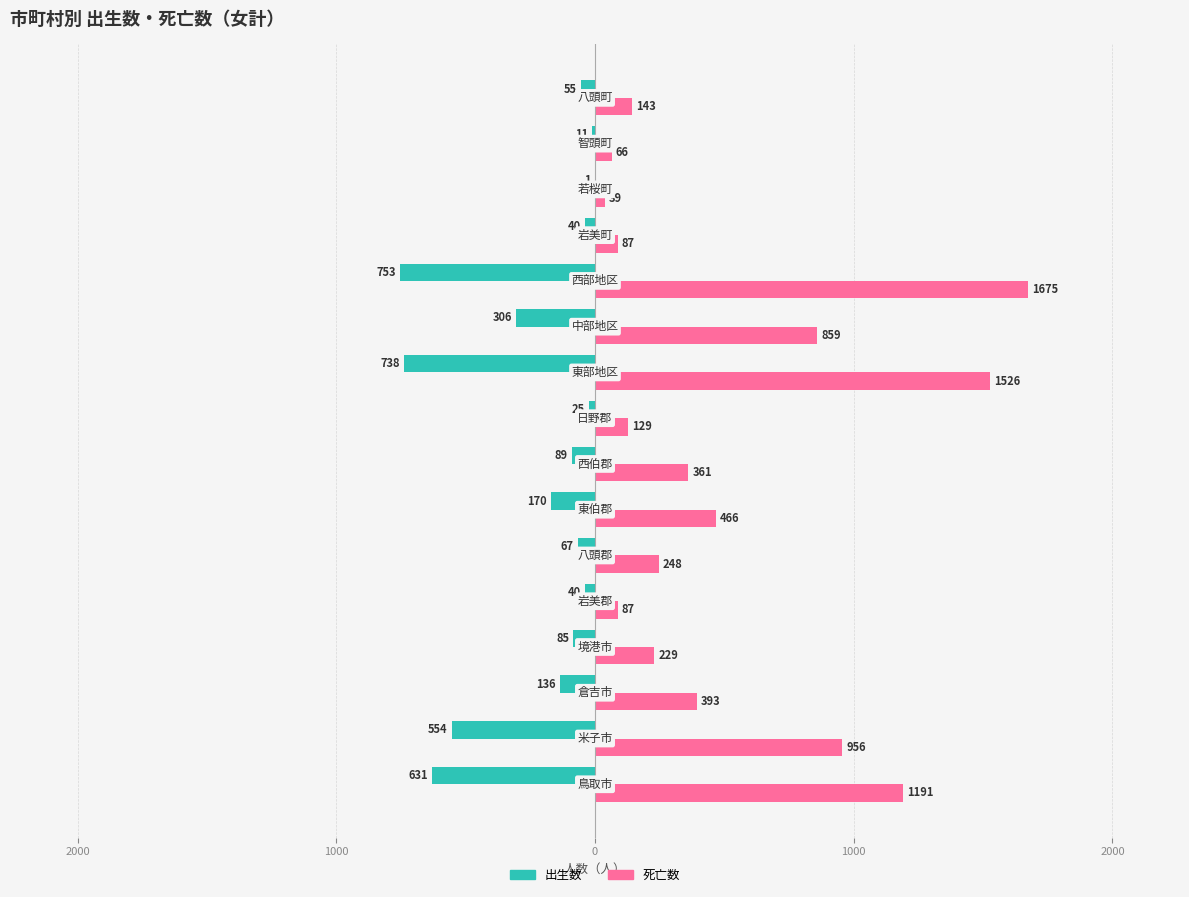

What is the difference between the maximum and minimum values in the 出生数 series?

752